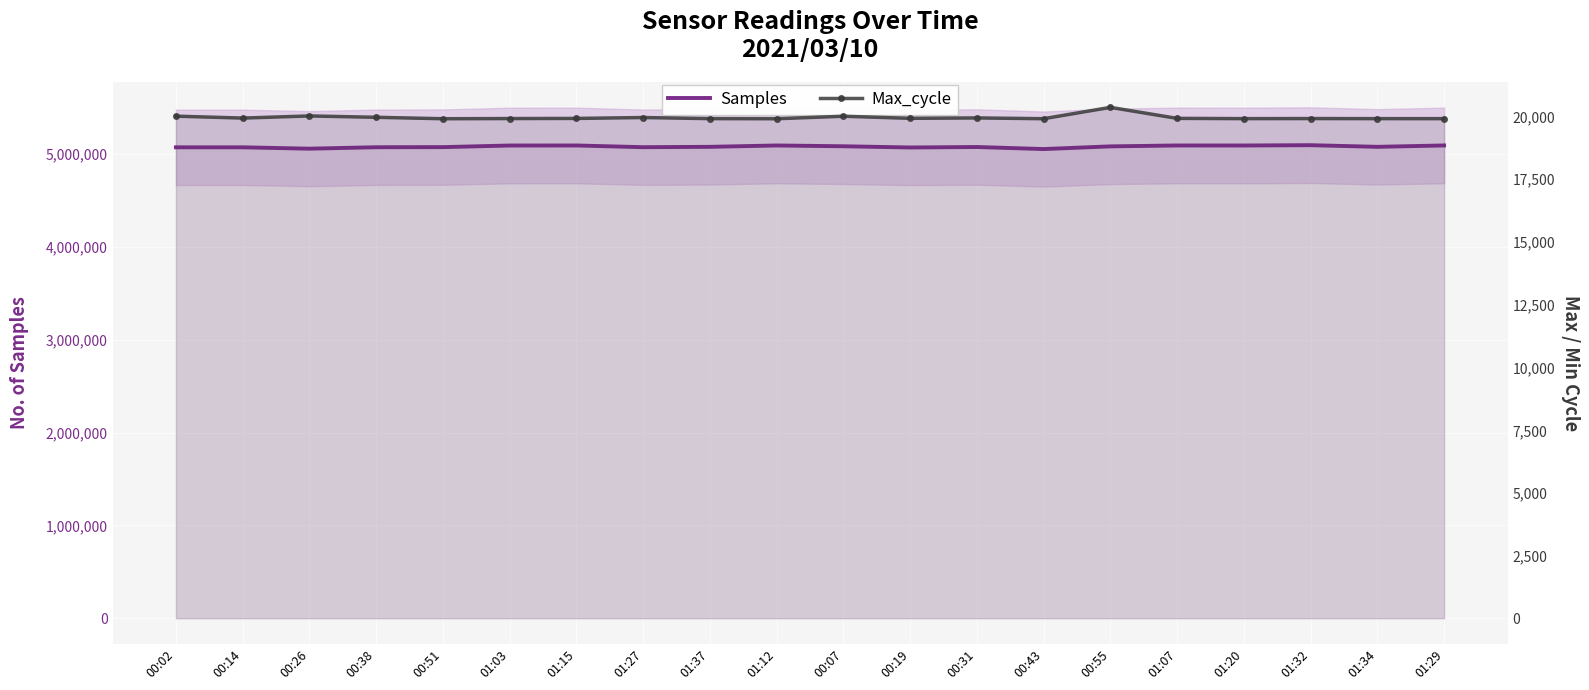

Which series has the largest range (max minus min)?

Samples